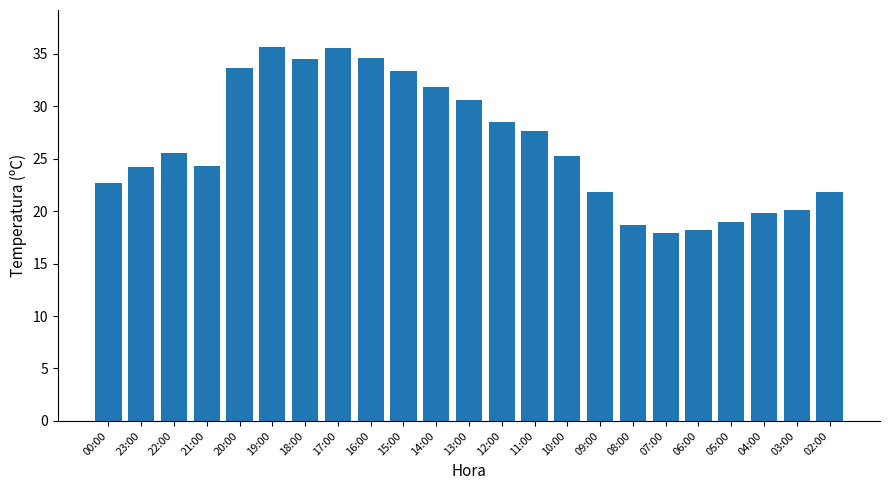

What is the sum of the values at 02:00 and 15:00?

55.1